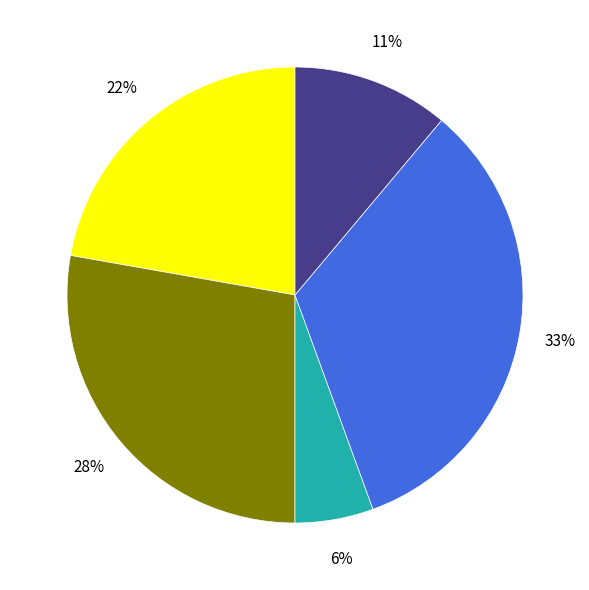

To the nearest percent, what is the average slice percentage?

20%